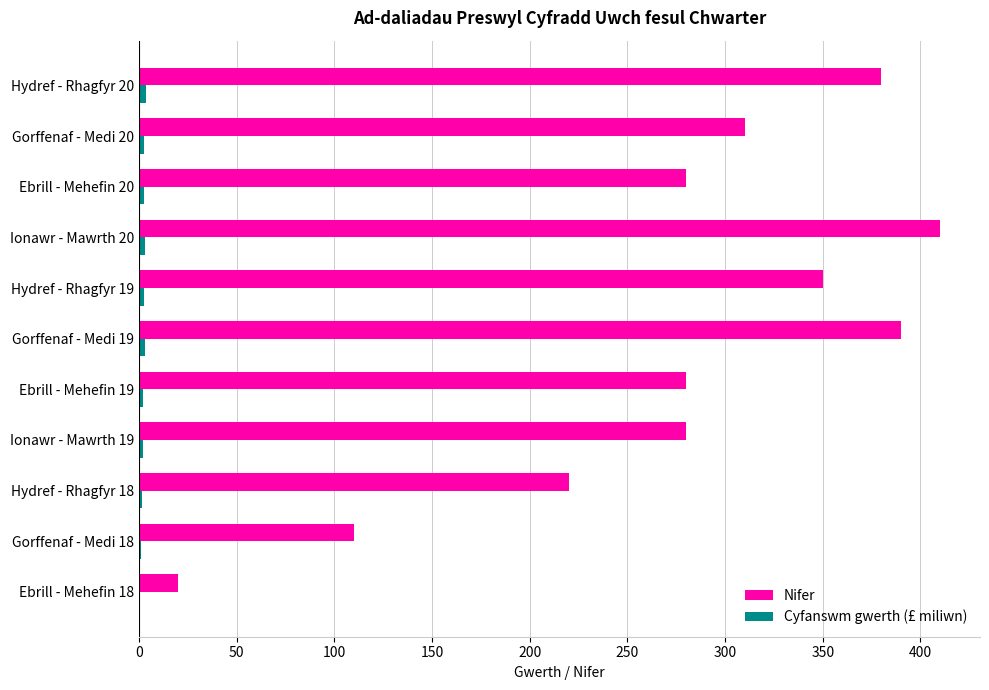

The value of Nifer at Ionawr - Mawrth 20 is 410.0. True or false?

True